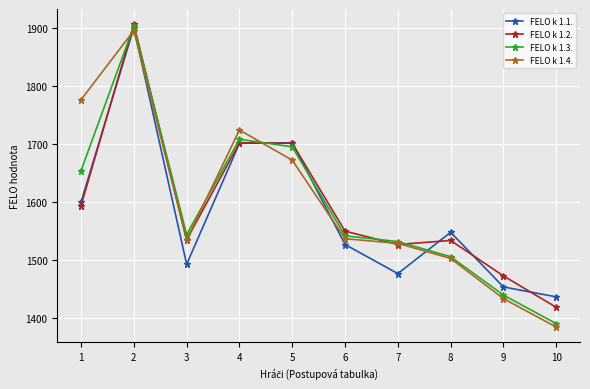

True or false: FELO k 1.2. has a value of 513 at 8.

False